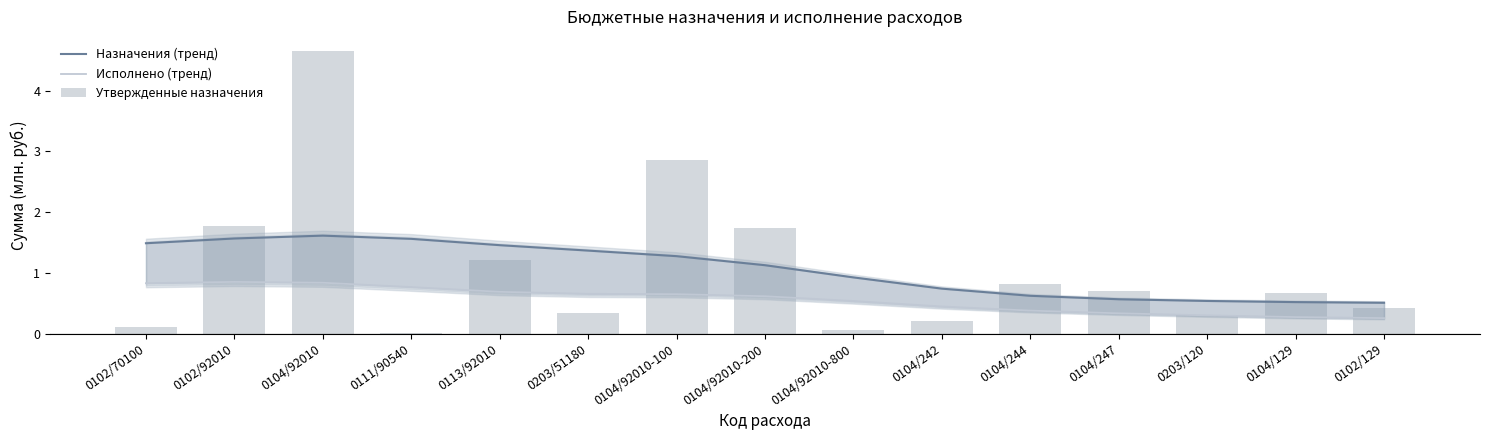

What is the value of the Назначения (тренд) bar at the 5th from the left?

1.5